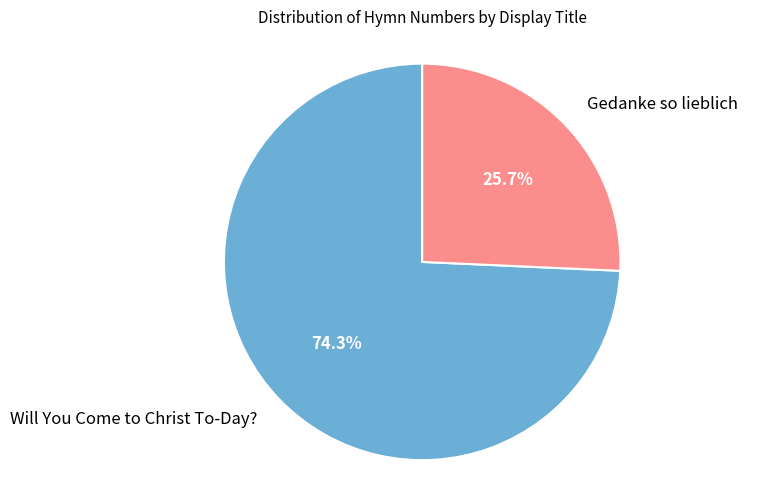

To the nearest percent, what is the difference between the Gedanke so lieblich and Will You Come to Christ To-Day? slice percentages?

49%